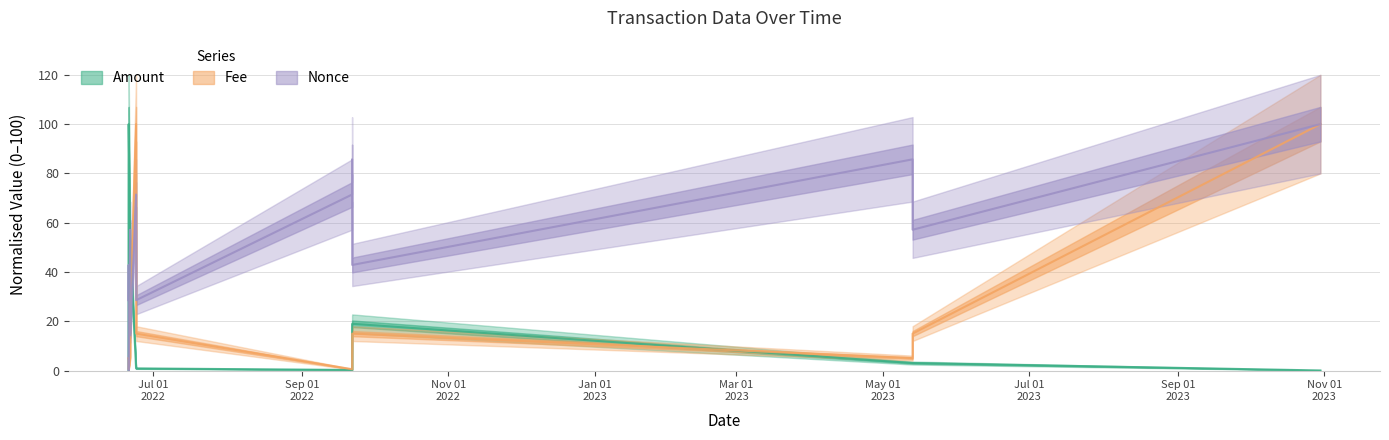

At how many categories does at least one series exceed 6?

13